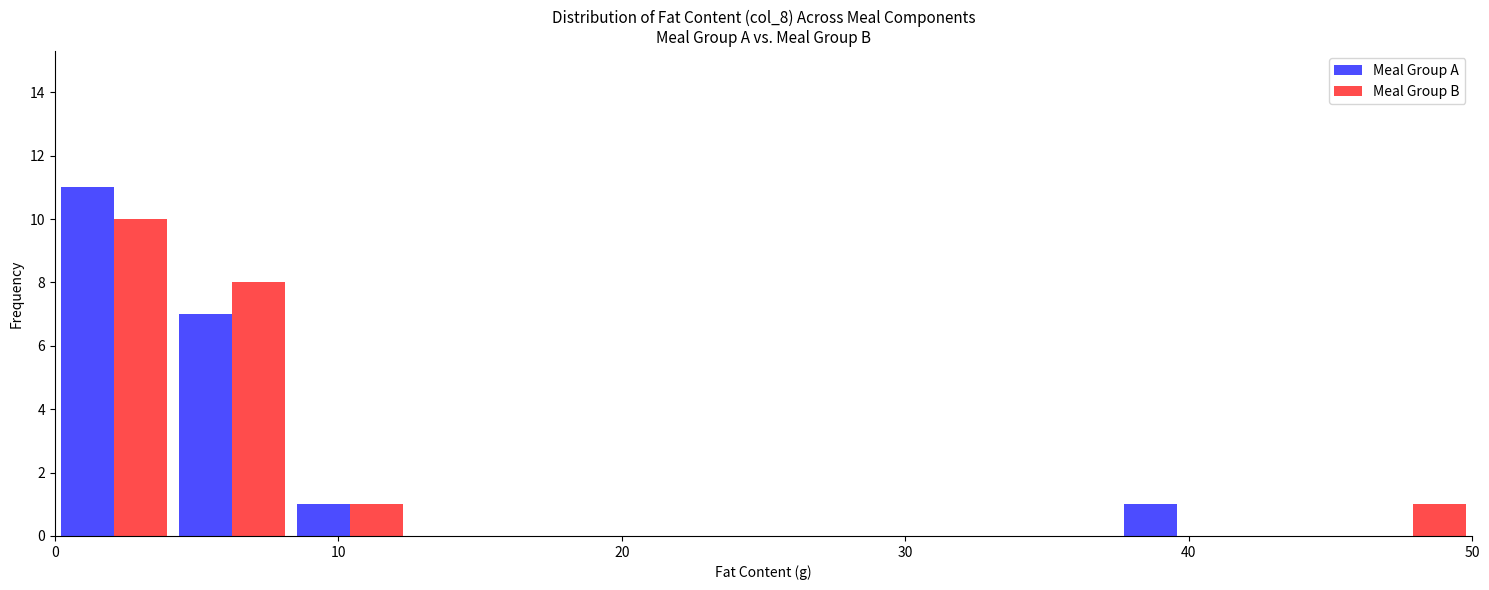

Reading left to right, list every range on the x-axis with the height of the bar of each series over it. Neither the bar edges nor the heights are printed on the chart, so give them approximately, as read against the axes.

0 to 4: Meal Group A=11	Meal Group B=10
4 to 8: Meal Group A=7	Meal Group B=8
8 to 13: Meal Group A=1	Meal Group B=1
13 to 17: Meal Group A=0	Meal Group B=0
17 to 21: Meal Group A=0	Meal Group B=0
21 to 25: Meal Group A=0	Meal Group B=0
25 to 29: Meal Group A=0	Meal Group B=0
29 to 33: Meal Group A=0	Meal Group B=0
33 to 38: Meal Group A=0	Meal Group B=0
38 to 42: Meal Group A=1	Meal Group B=0
42 to 46: Meal Group A=0	Meal Group B=0
46 to 50: Meal Group A=0	Meal Group B=1